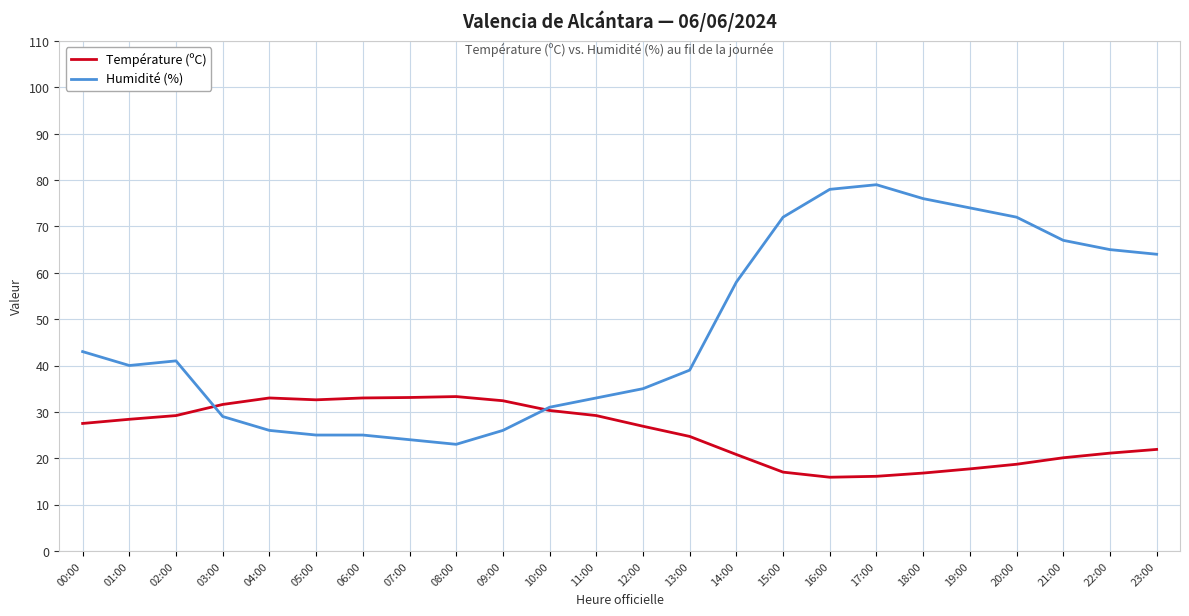

What is the smallest value displayed?

15.9